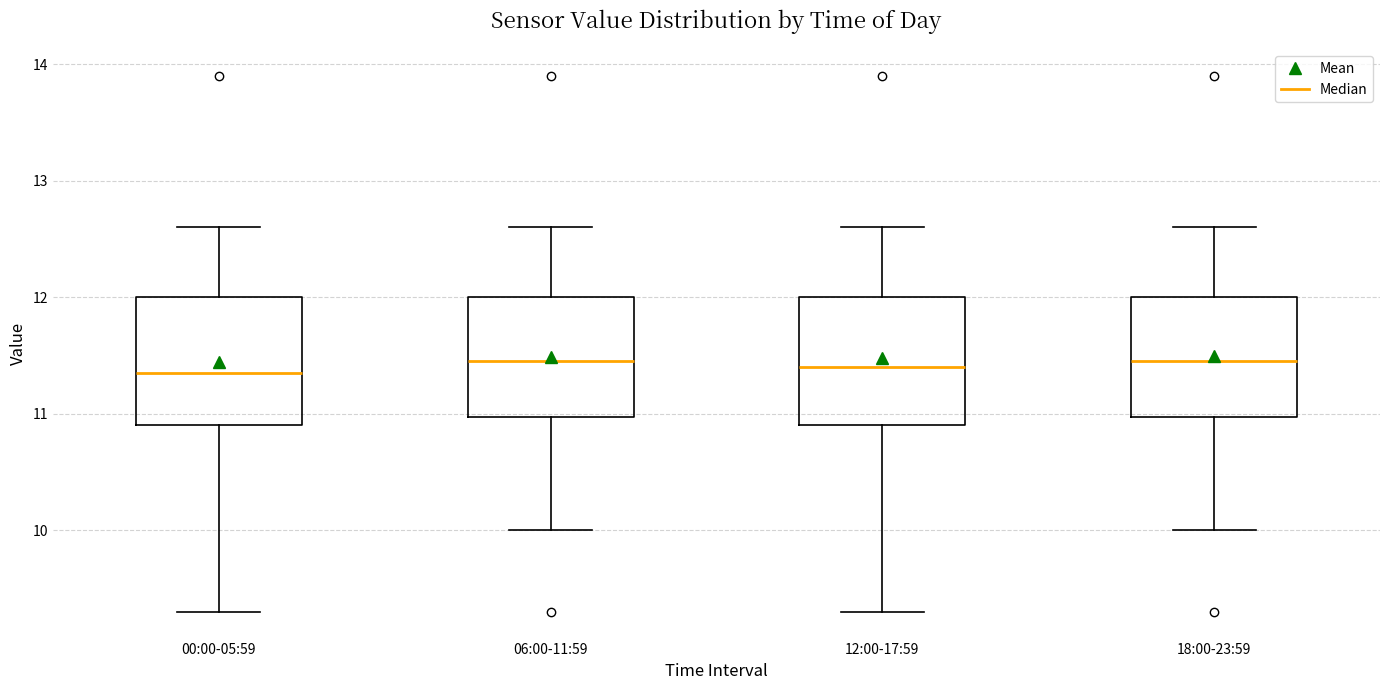

Reading left to right, transcribe this box plot: for each box, give where its median line is, the range the box spans, and where its two whiskers end, as read against the y-axis. The values are not printed on the chart, so give them approximately, as read against the axis.

00:00-05:59: median 11.4, box 10.9 to 12.0, whiskers 9.3 to 12.6
06:00-11:59: median 11.5, box 11.0 to 12.0, whiskers 10.0 to 12.6
12:00-17:59: median 11.4, box 10.9 to 12.0, whiskers 9.3 to 12.6
18:00-23:59: median 11.5, box 11.0 to 12.0, whiskers 10.0 to 12.6